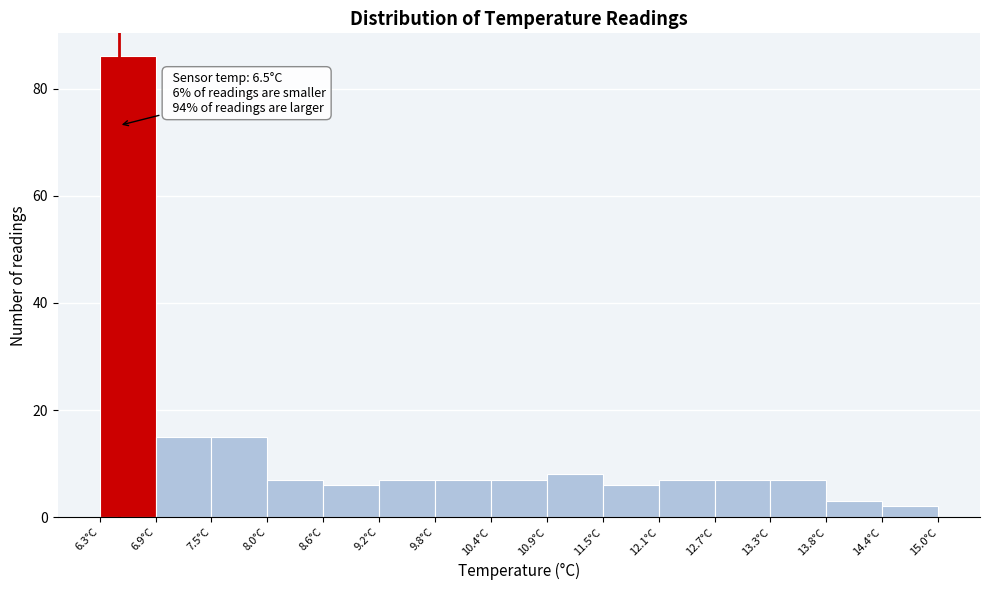

Over which range of the x-axis is the bar tallest?

6.30 to 6.88